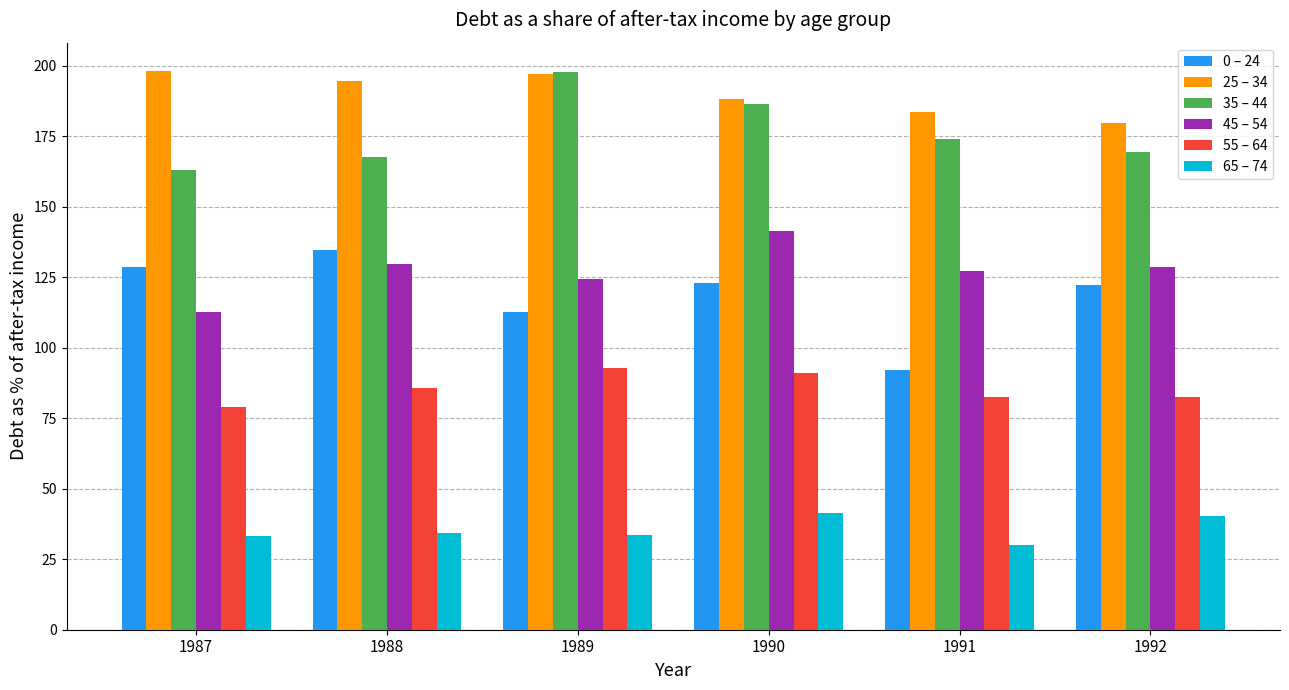

At which category is the sum across all series the highest?

1990